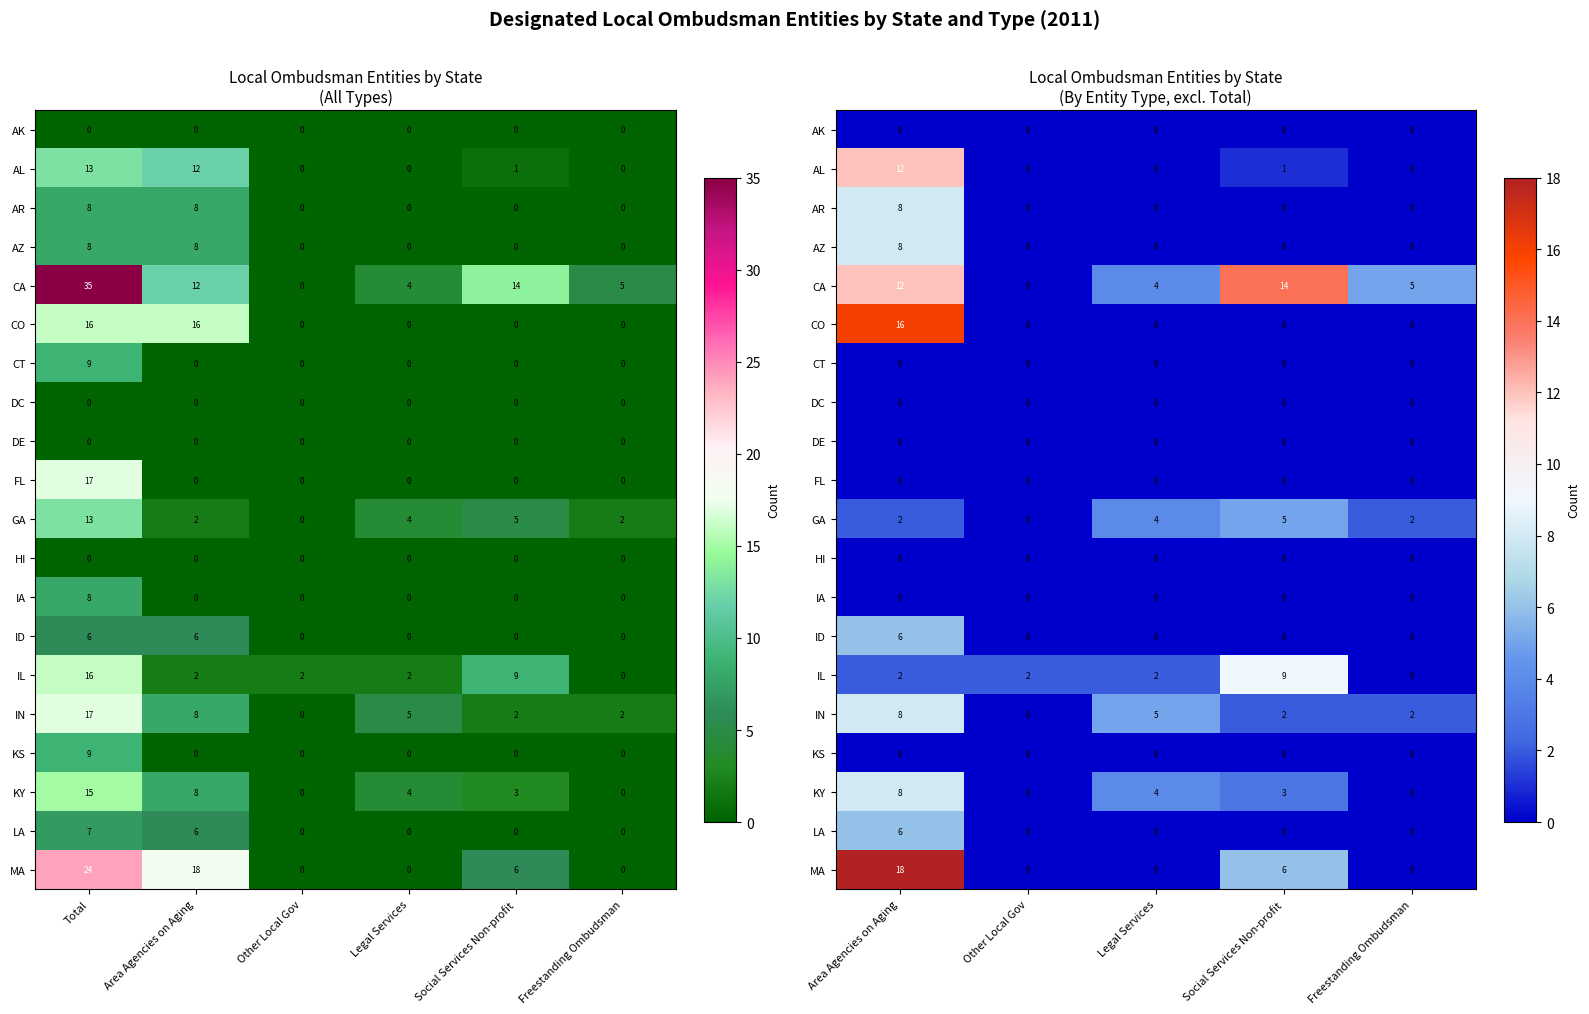

At which label does CA first exceed 5?

Area Agencies on Aging